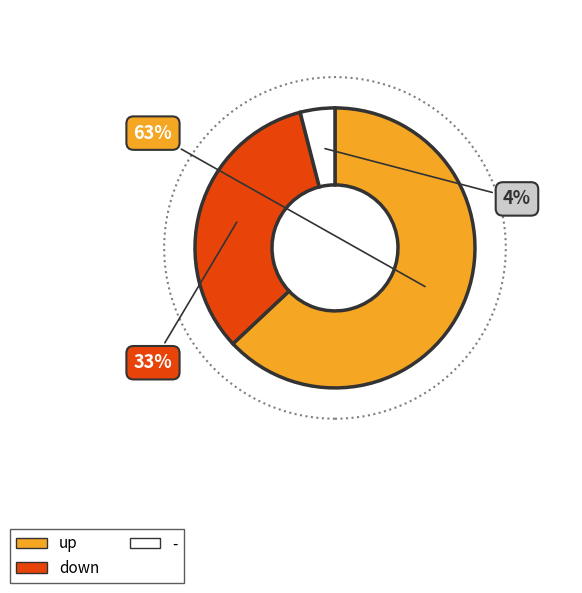

Is it true that down is 33% of the pie?

True